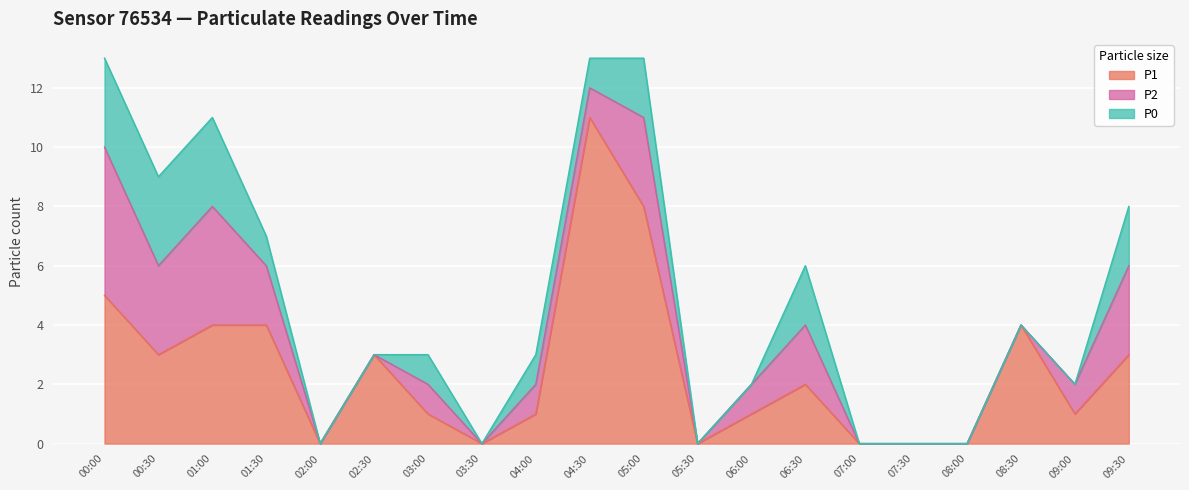

The value of P2 at 06:00 is 0. True or false?

False